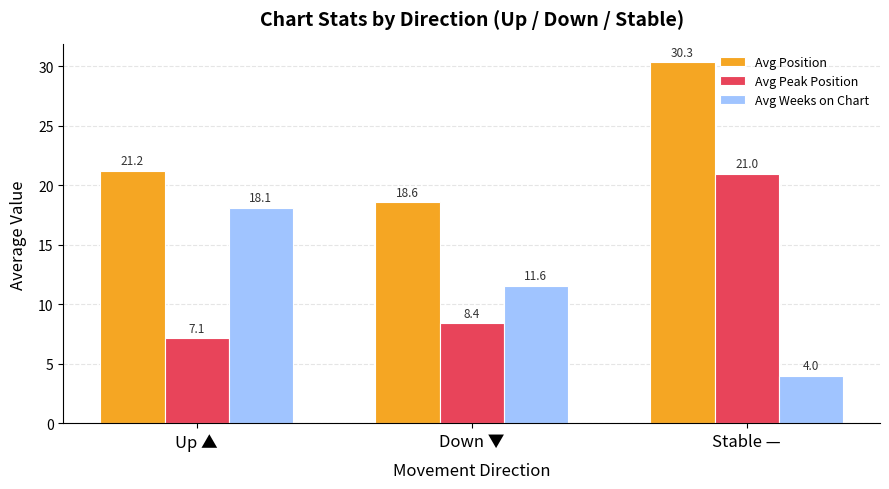

Is it true that Avg Position equals 18.6 at Down ▼?

True